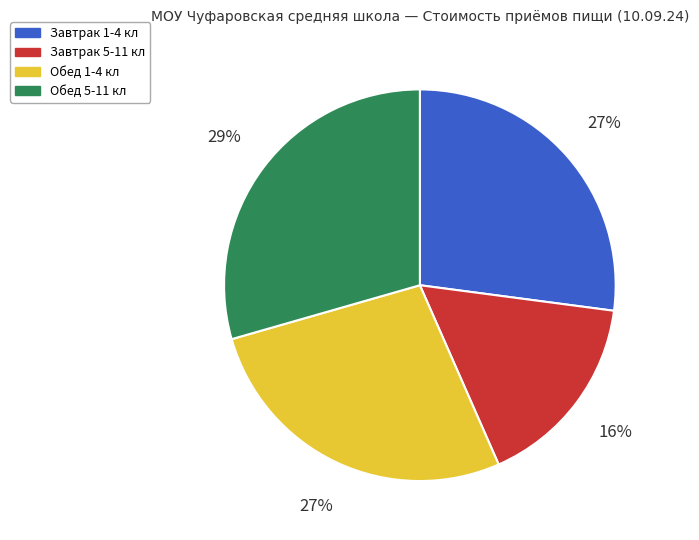

What is the ratio of the value at Завтрак 5-11 кл to the value at Обед 5-11 кл?

0.6